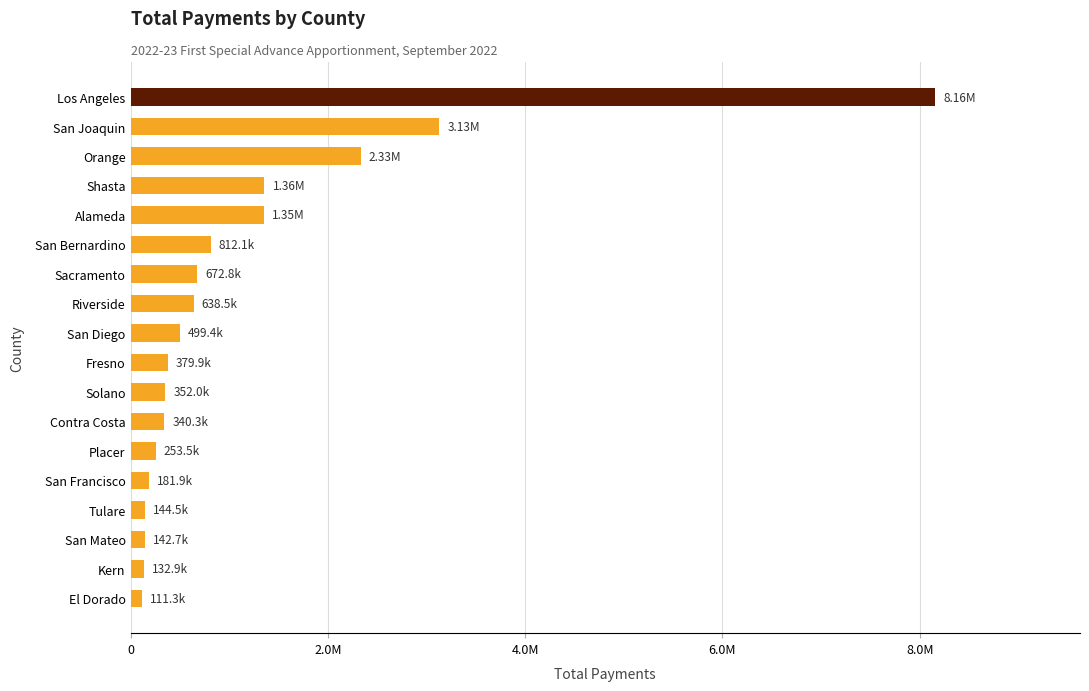

What is the difference between the maximum and second lowest values?

8023939